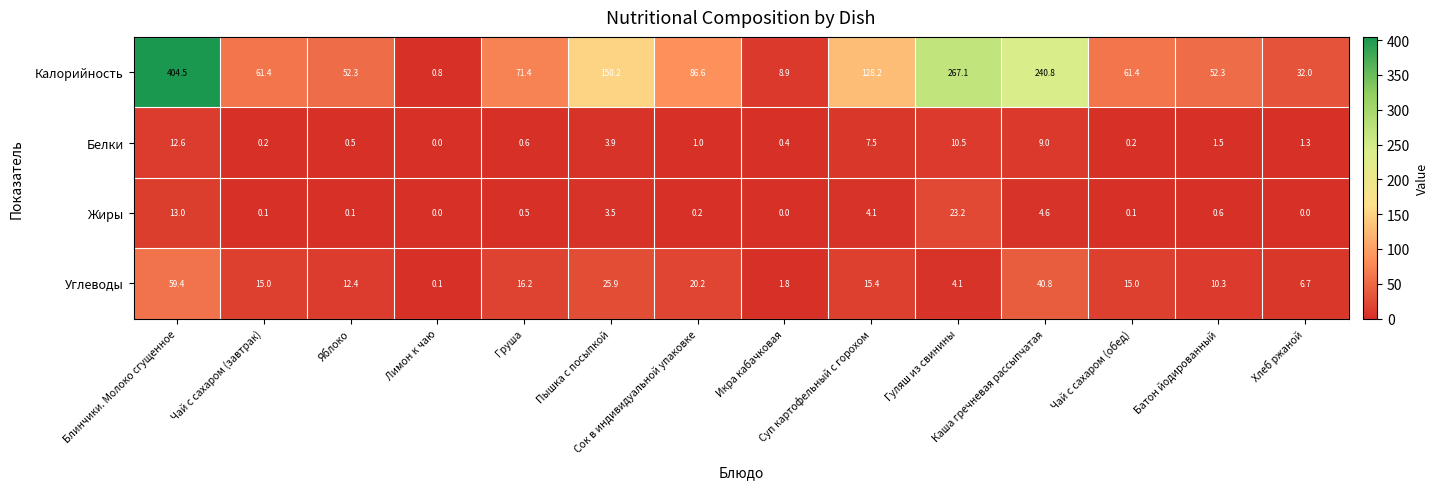

What is the difference between the maximum and minimum values in the Жиры series?

23.2